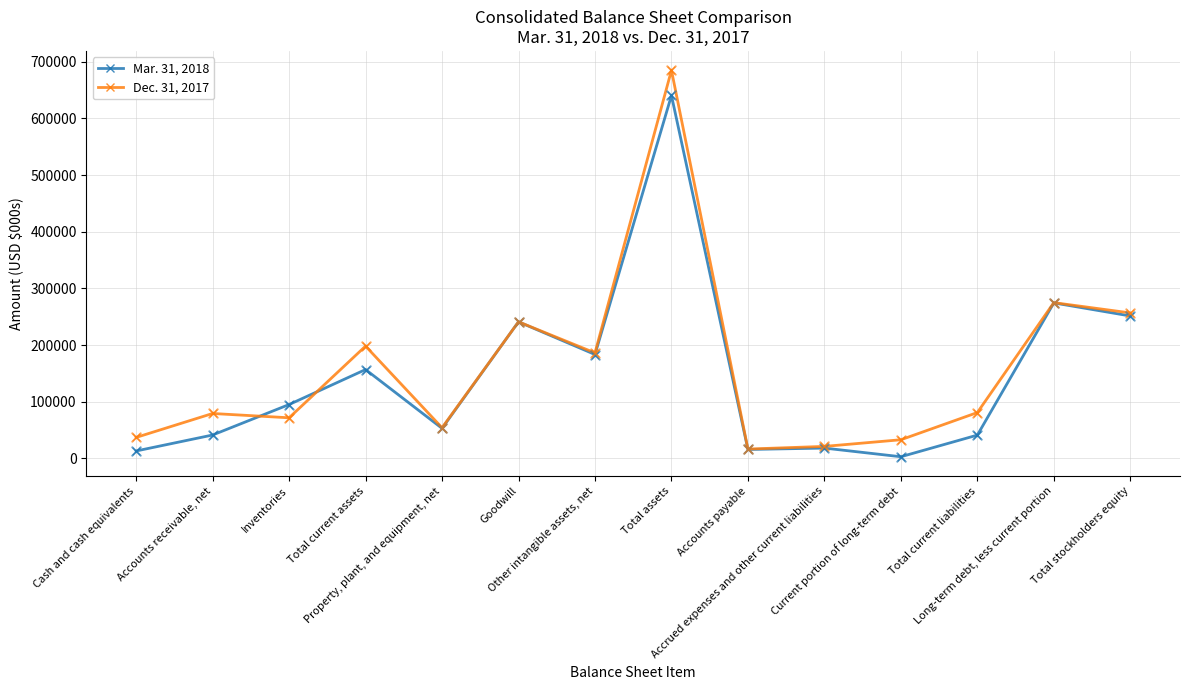

Which series has the widest spread of values?

Dec. 31, 2017